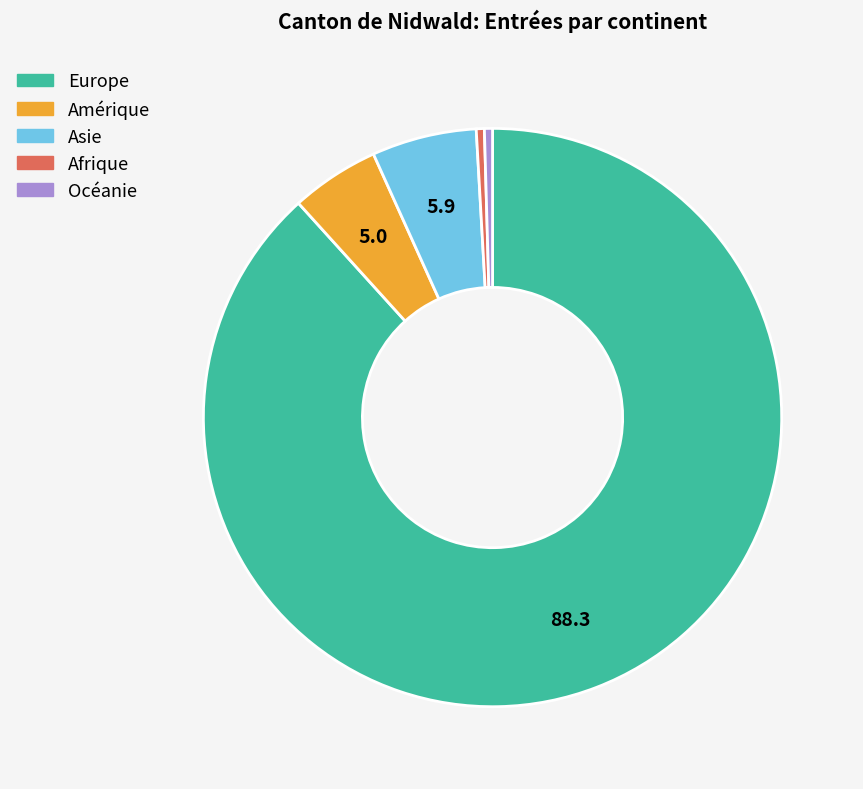

True or false: Amérique accounts for 20% of the total.

False